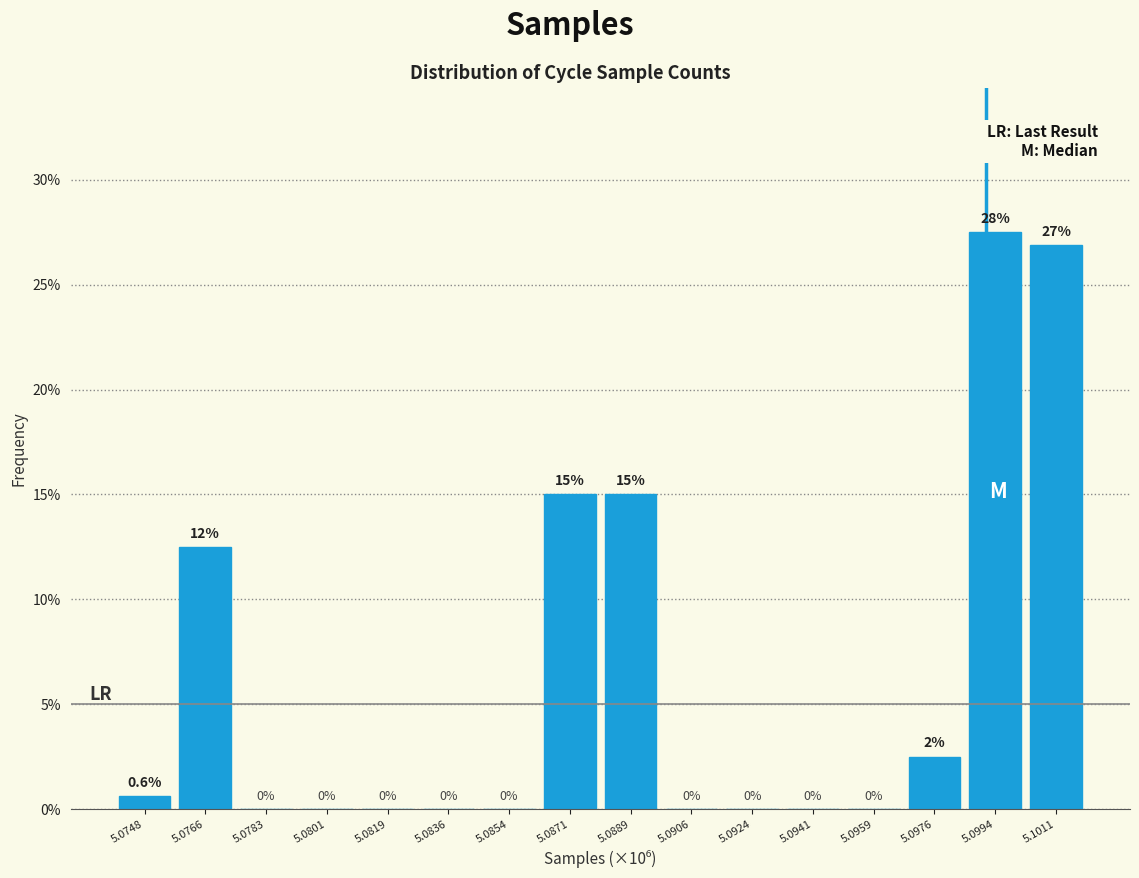

Reading right to left, transcribe all the data shown in this chart.

5.1011=26.9	5.0994=27.5	5.0976=2.5	5.0959=0.0	5.0941=0.0	5.0924=0.0	5.0906=0.0	5.0889=15.0	5.0871=15.0	5.0854=0.0	5.0836=0.0	5.0819=0.0	5.0801=0.0	5.0783=0.0	5.0766=12.5	5.0748=0.6